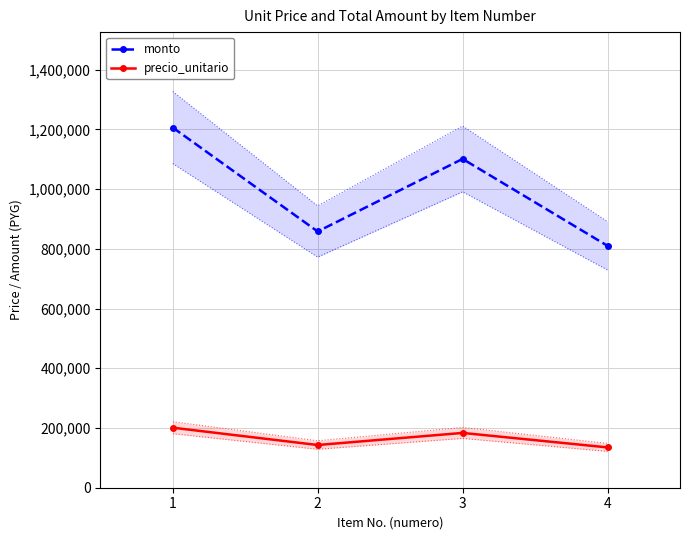

Does the chart have visible grid lines?

Yes